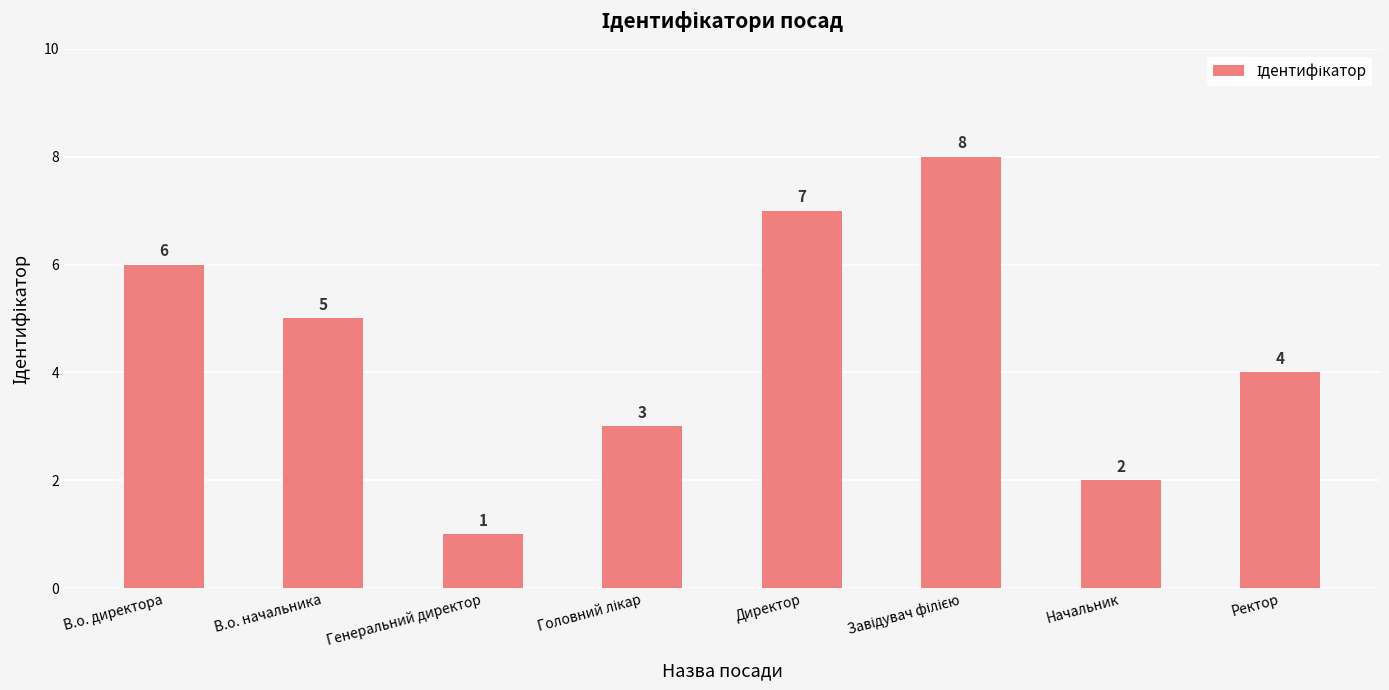

How many data points does each series have?

8